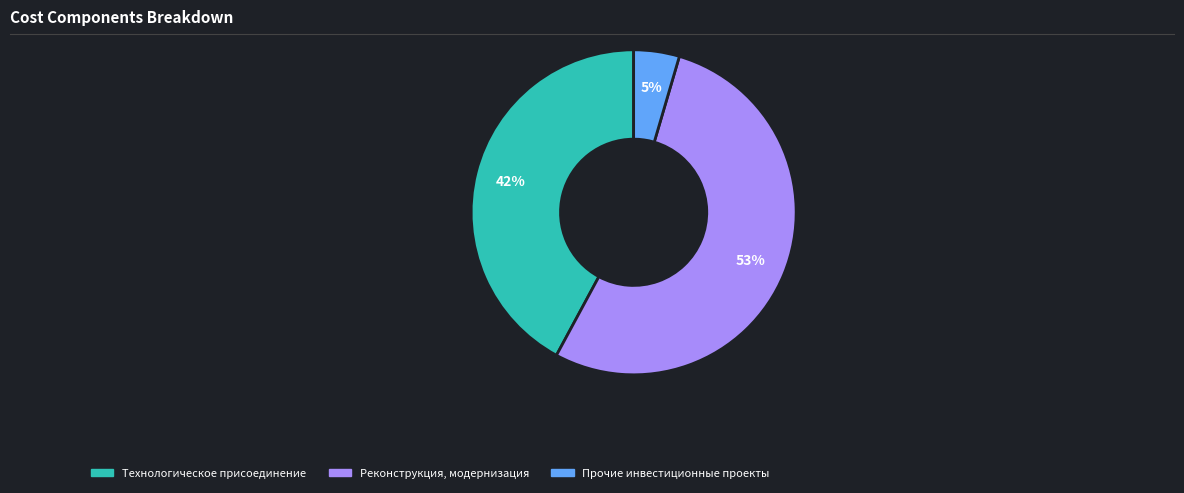

Is there any slice that represents more than half of the pie?

Yes